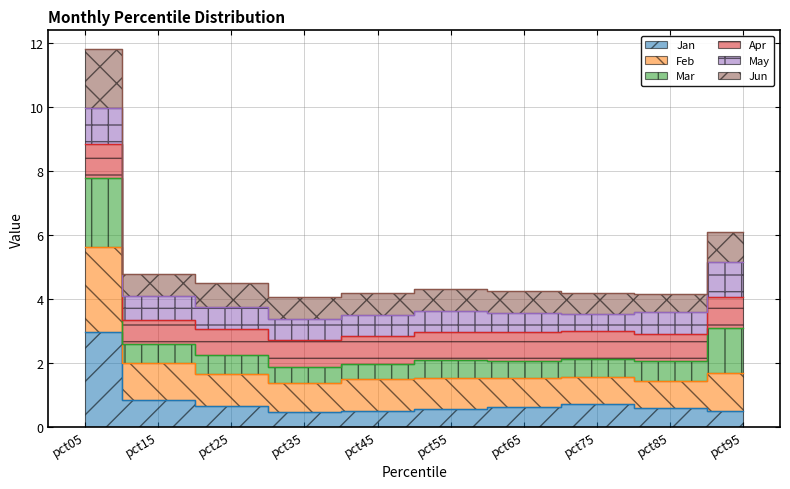

True or false: Jan and Jun cross at least once.

False